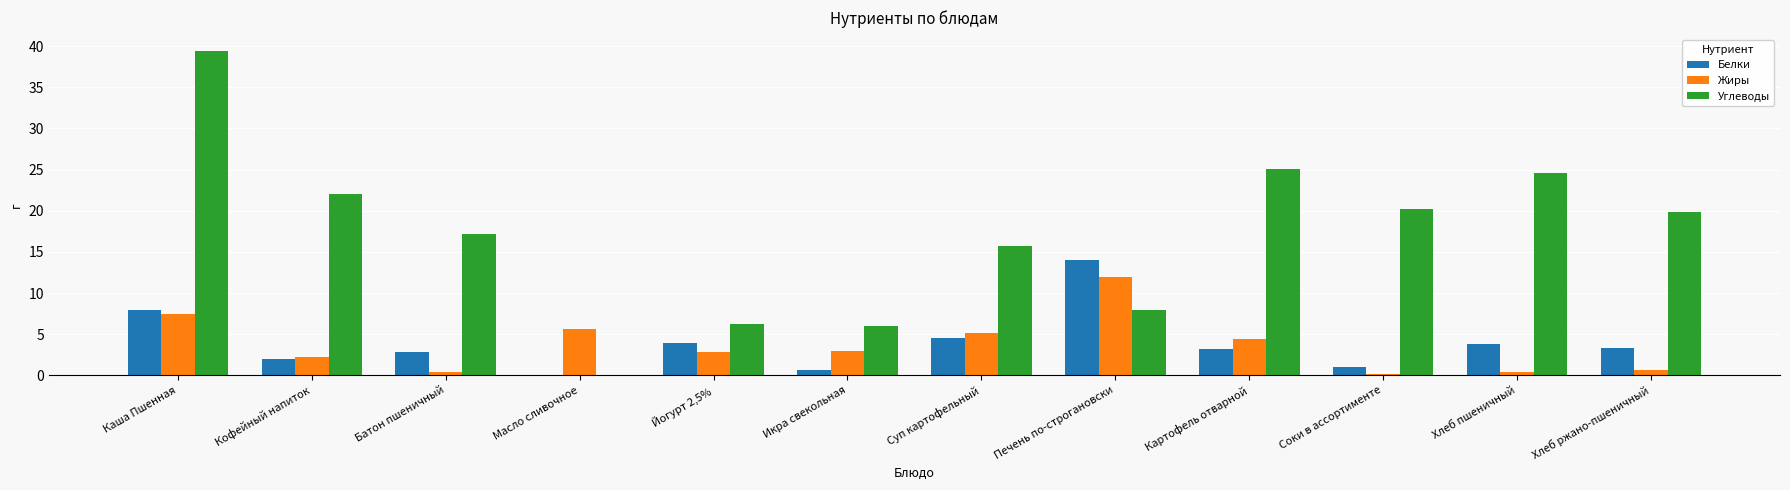

What is the highest value of the Углеводы series?

39.4